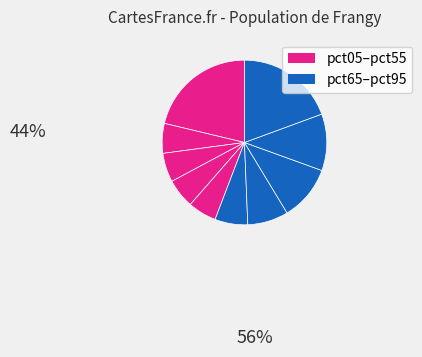

Count the number of slices in the pie.

10